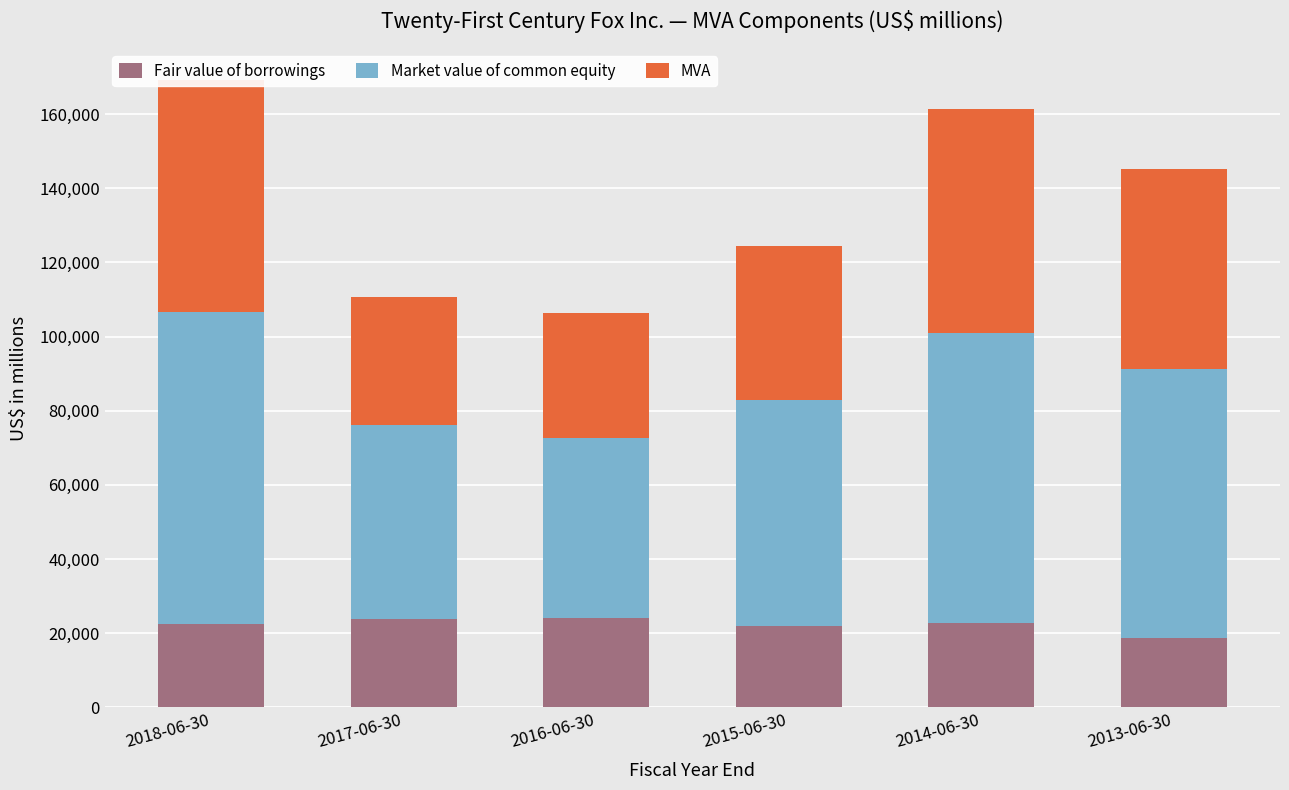

How many bars are there in each group?

3